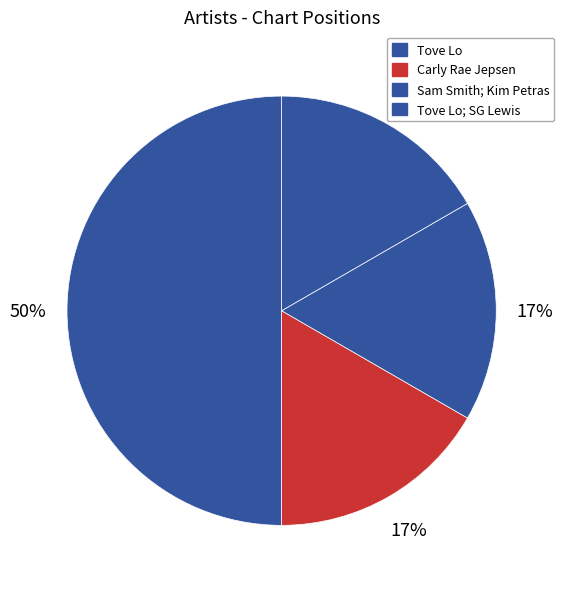

Does any single category account for the majority?

No